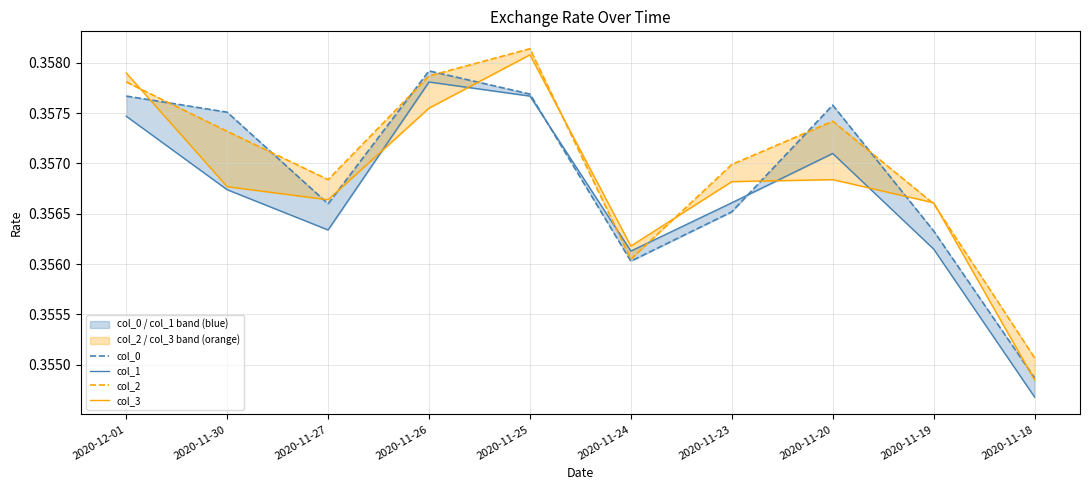

What are all the series names shown in the legend?

col_0, col_1, col_2, col_3